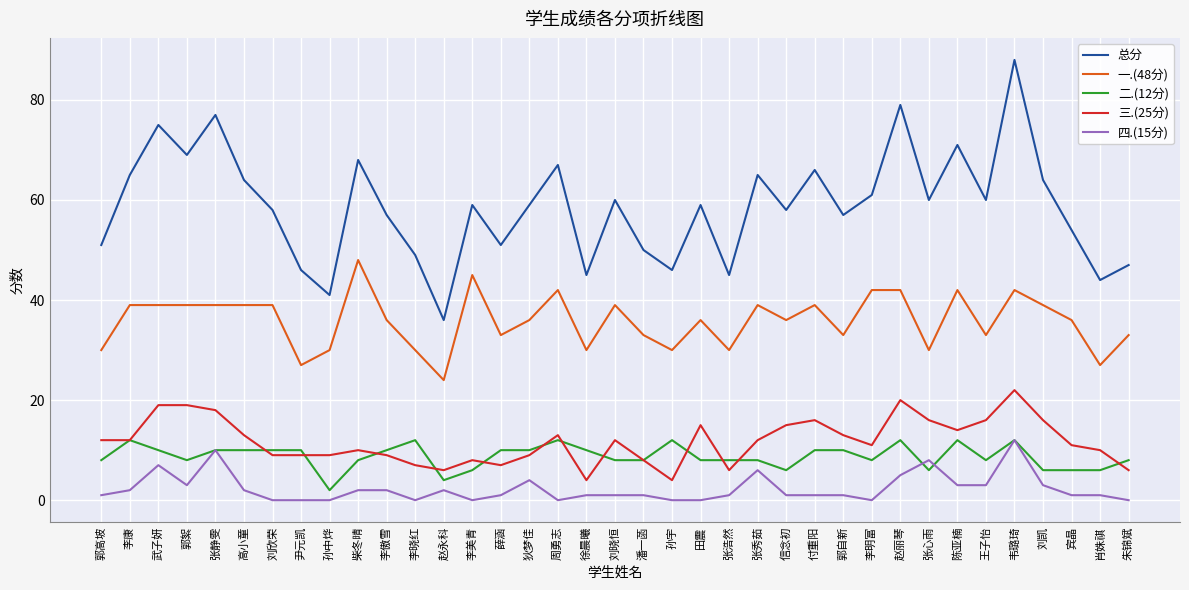

True or false: 二.(12分) has more than 0 points higher than both neighbors.

True